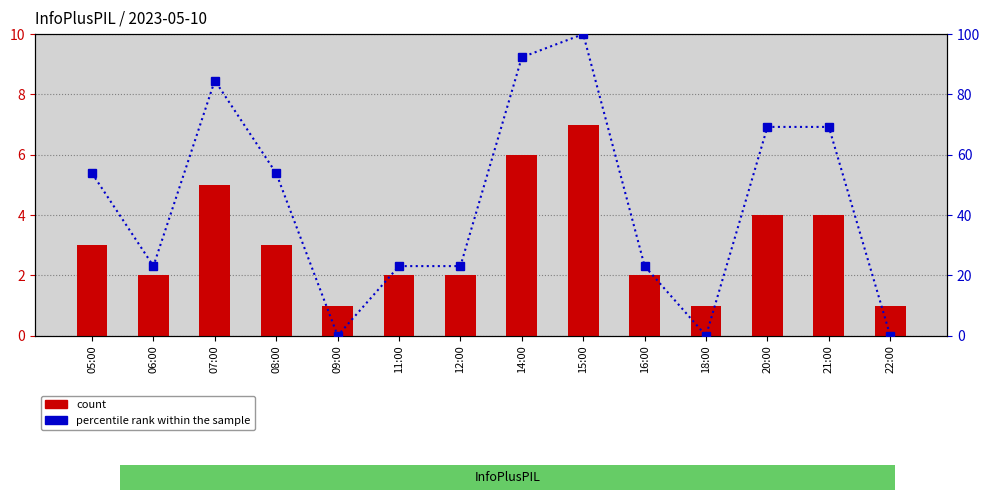

What is the sum of all count values?

43.0